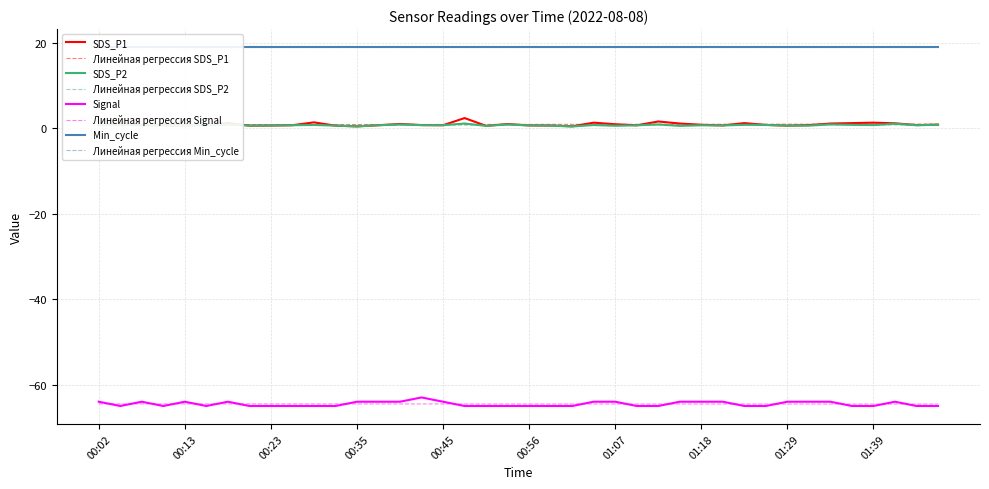

True or false: Signal and SDS_P2 cross at least once.

False